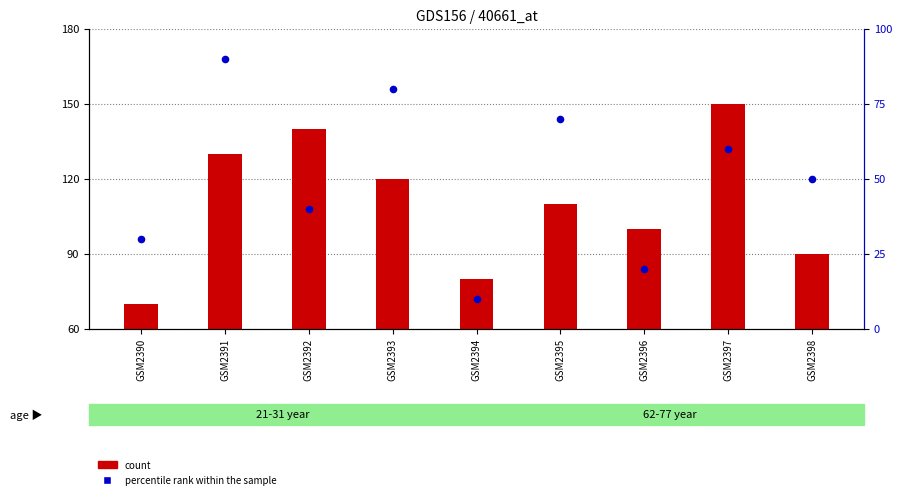

Is the value of count at GSM2397 greater than the value of percentile rank within the sample at GSM2398?

Yes